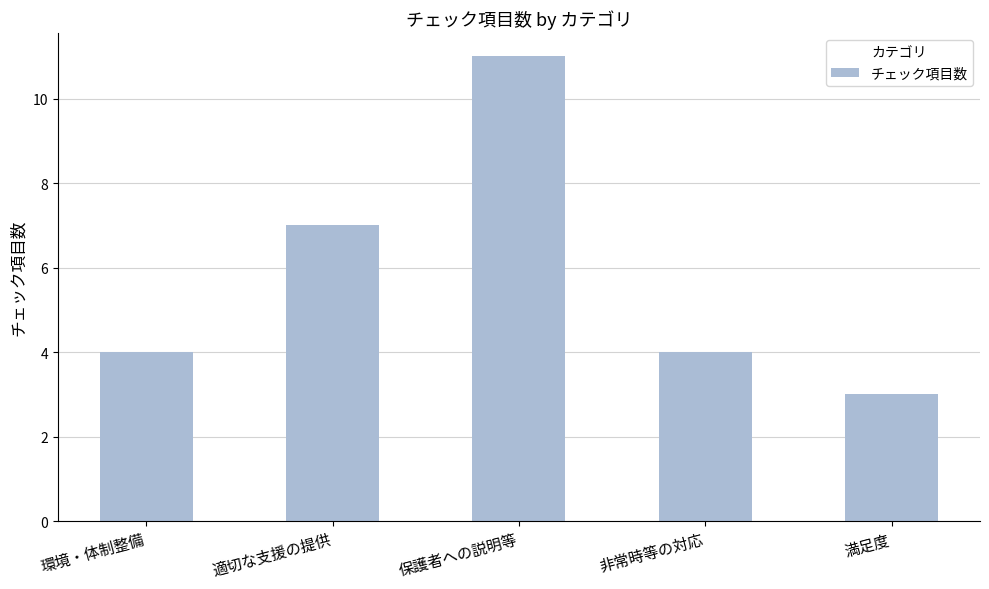

Reading right to left, list all the values displayed in this chart.

満足度=3	非常時等の対応=4	保護者への説明等=11	適切な支援の提供=7	環境・体制整備=4